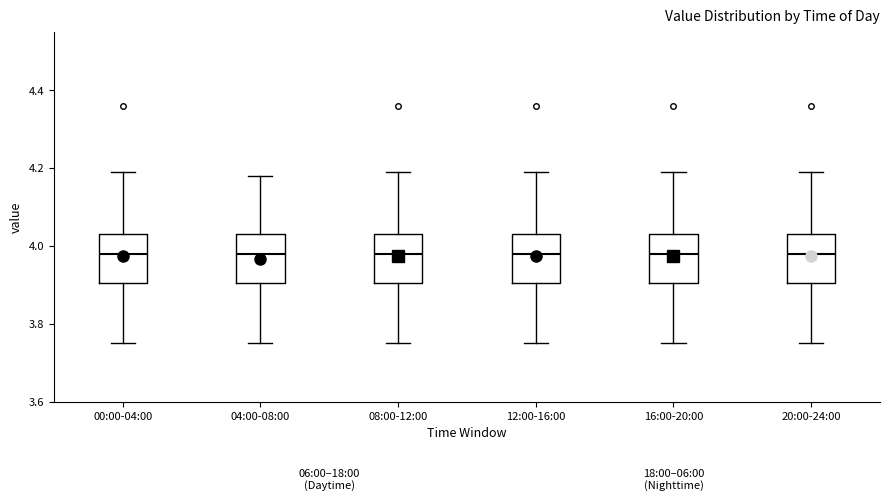

Reading left to right, read every box against the y-axis: the position of its median line, the range the box covers, and the ends of its whiskers. The values are not printed on the chart, so give them approximately, as read against the axis.

00:00-04:00: median 3.98, box 3.90 to 4.04, whiskers 3.76 to 4.20
04:00-08:00: median 3.98, box 3.90 to 4.04, whiskers 3.76 to 4.18
08:00-12:00: median 3.98, box 3.90 to 4.04, whiskers 3.76 to 4.20
12:00-16:00: median 3.98, box 3.90 to 4.04, whiskers 3.76 to 4.20
16:00-20:00: median 3.98, box 3.90 to 4.04, whiskers 3.76 to 4.20
20:00-24:00: median 3.98, box 3.90 to 4.04, whiskers 3.76 to 4.20